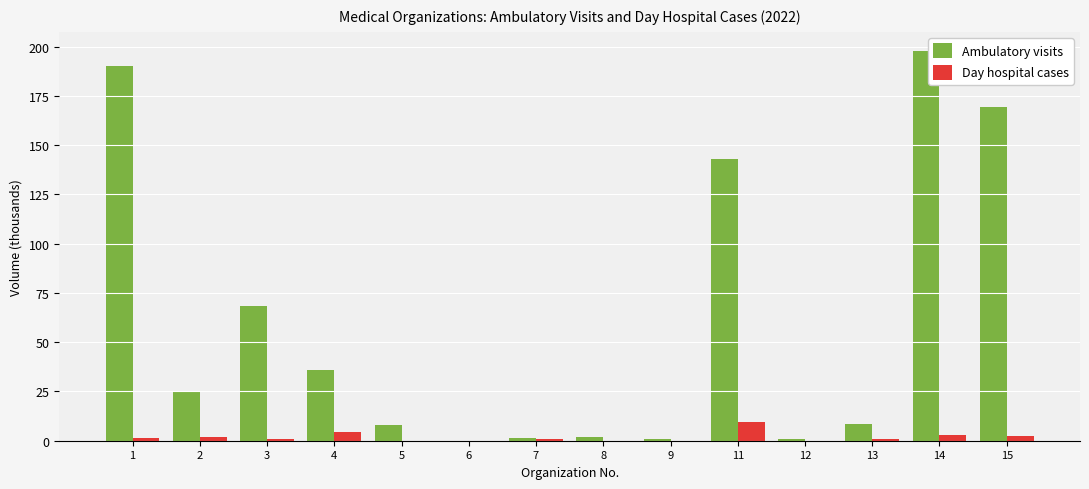

At which category is the sum across all series the highest?

14